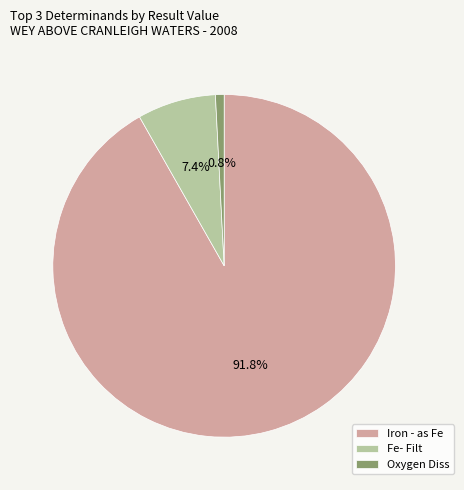

Rank the categories by value from highest to lowest.

Iron - as Fe, Fe- Filt, Oxygen Diss